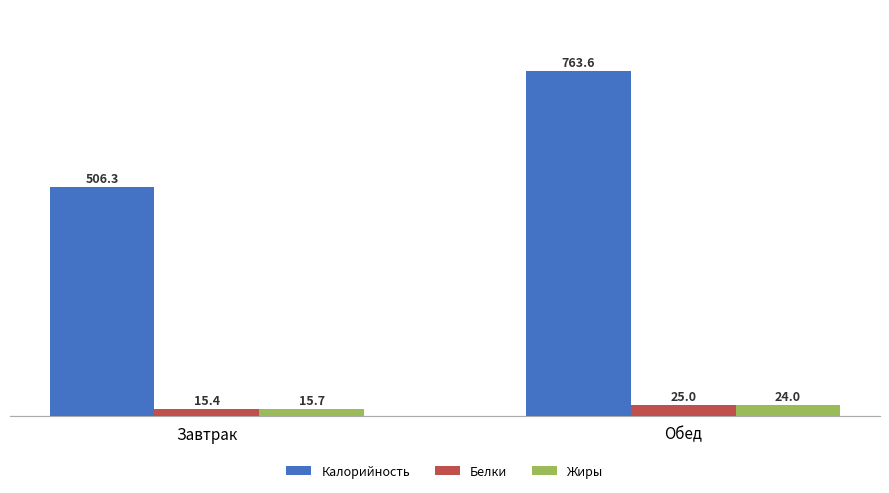

What is the average value of the Белки series?

20.2